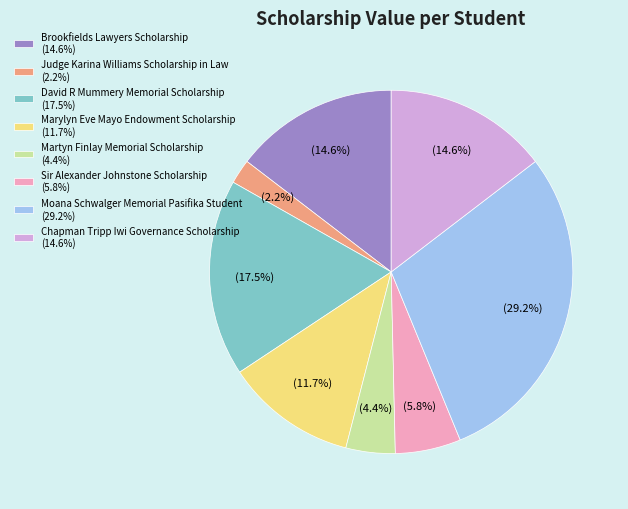

Is Marylyn Eve Mayo Endowment Scholarship the majority of the pie?

No